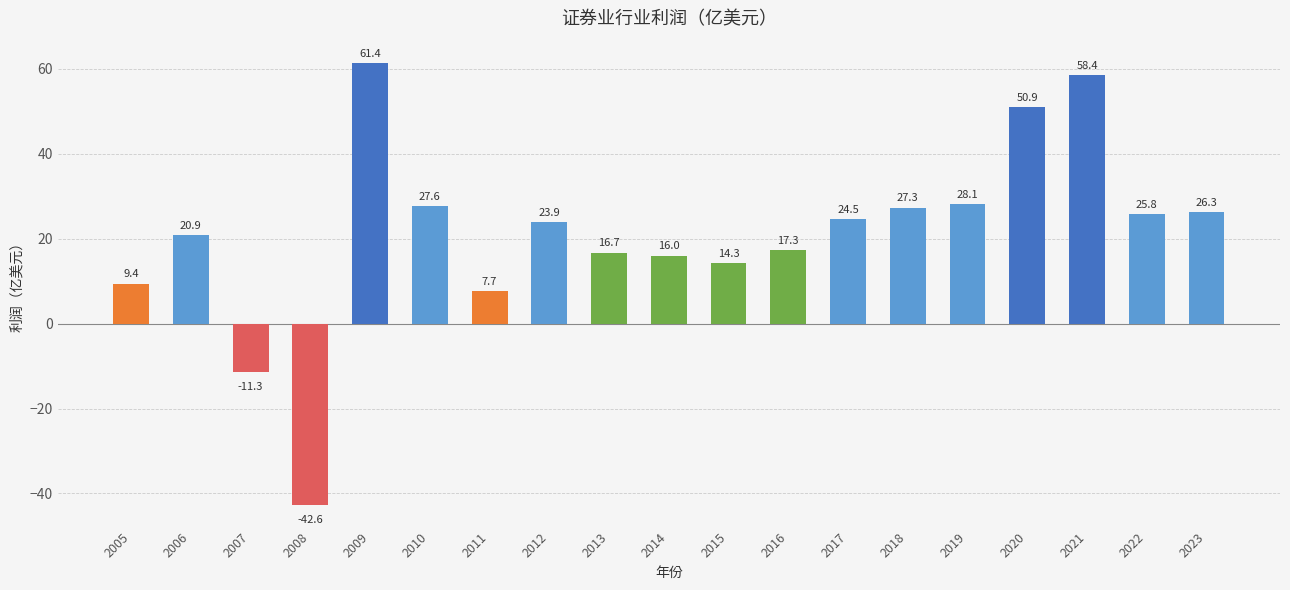

How many values are below 23?

9